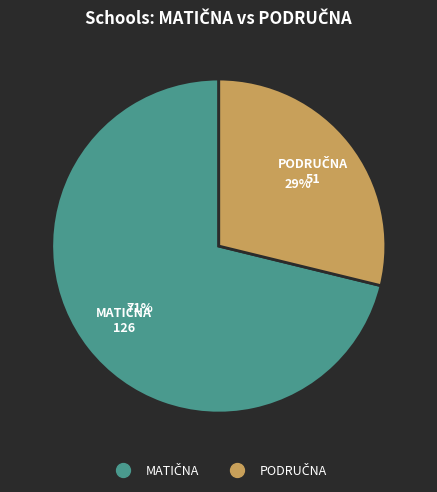

To the nearest percent, what is the average slice percentage?

50%